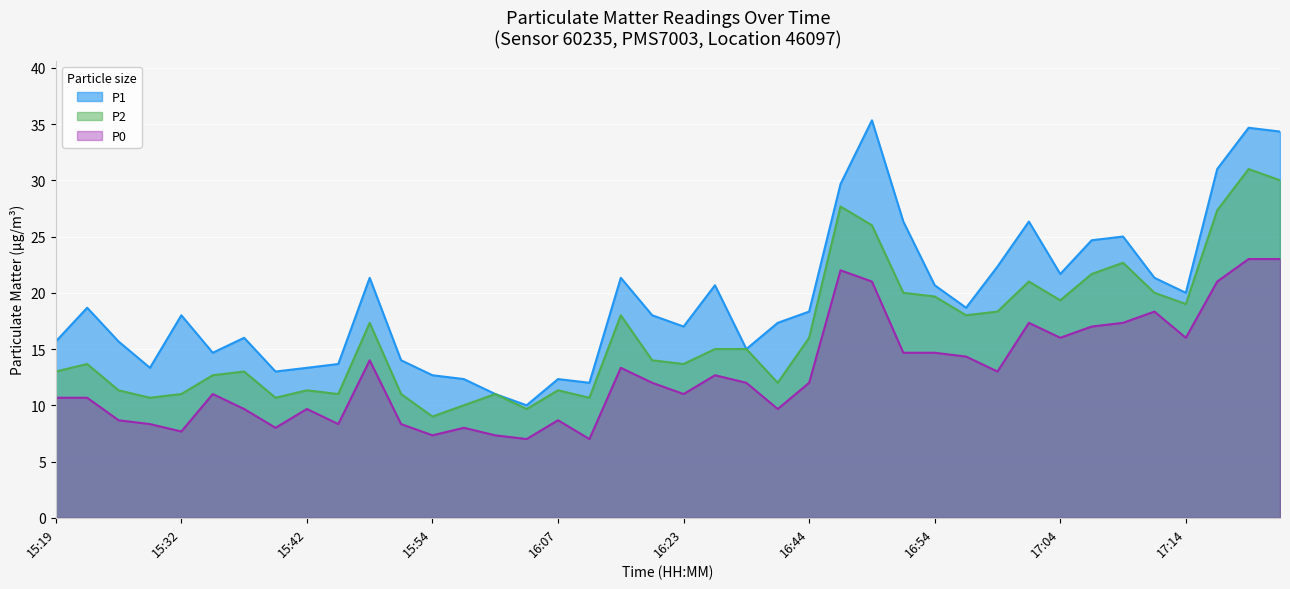

How many data points in P0 are above 12?

18